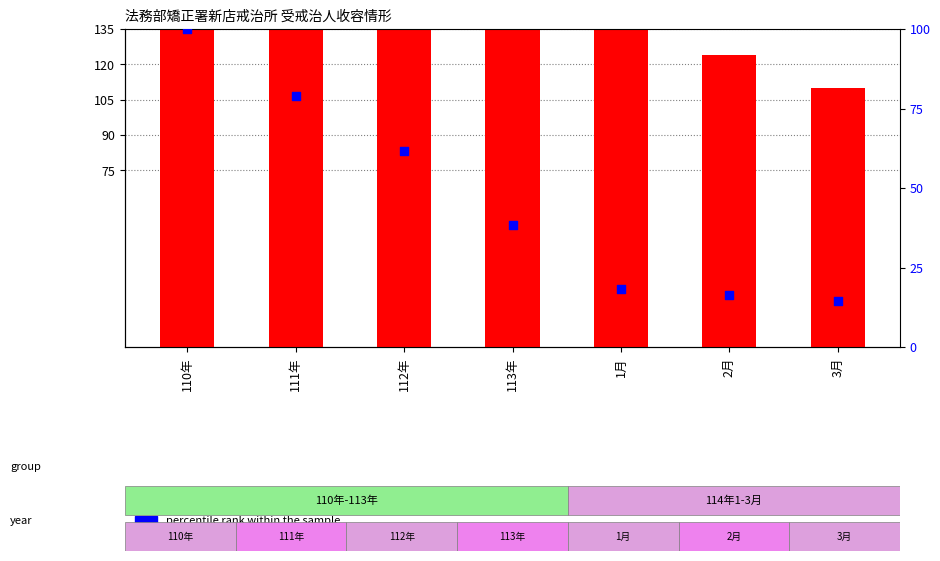

What are all the series names shown in the legend?

count, percentile rank within the sample